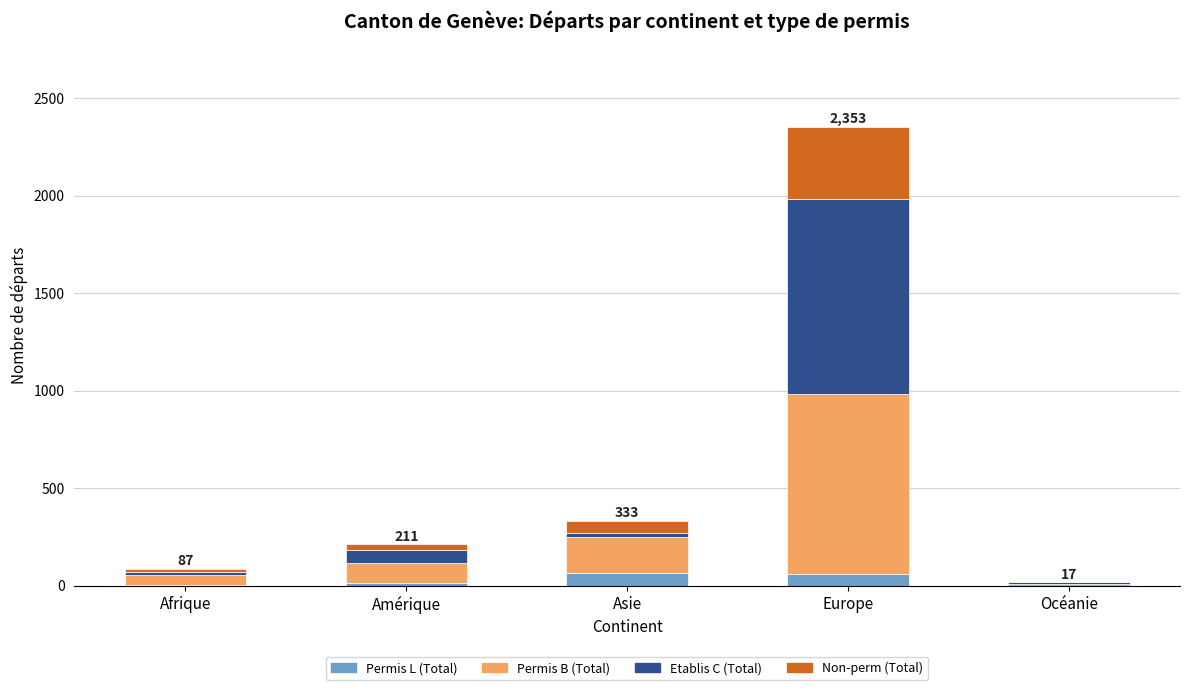

Is it true that Permis L (Total) equals 62 at Asie?

True